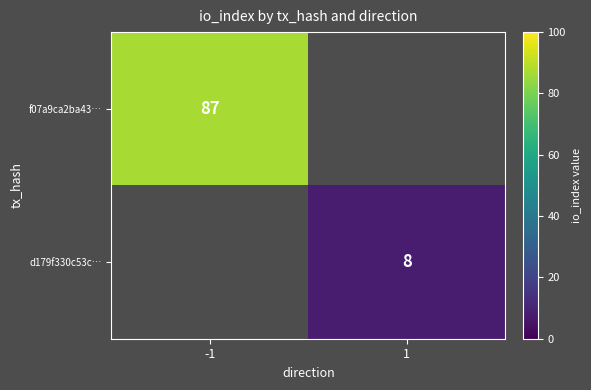

The f07a9ca2ba43… series shows 49 at -1. True or false?

False